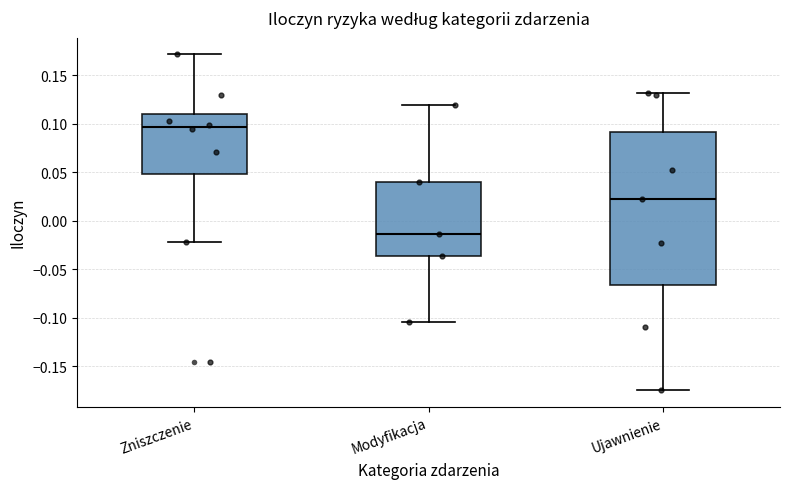

Which box is the tallest, from its lower edge to its upper edge?

Ujawnienie